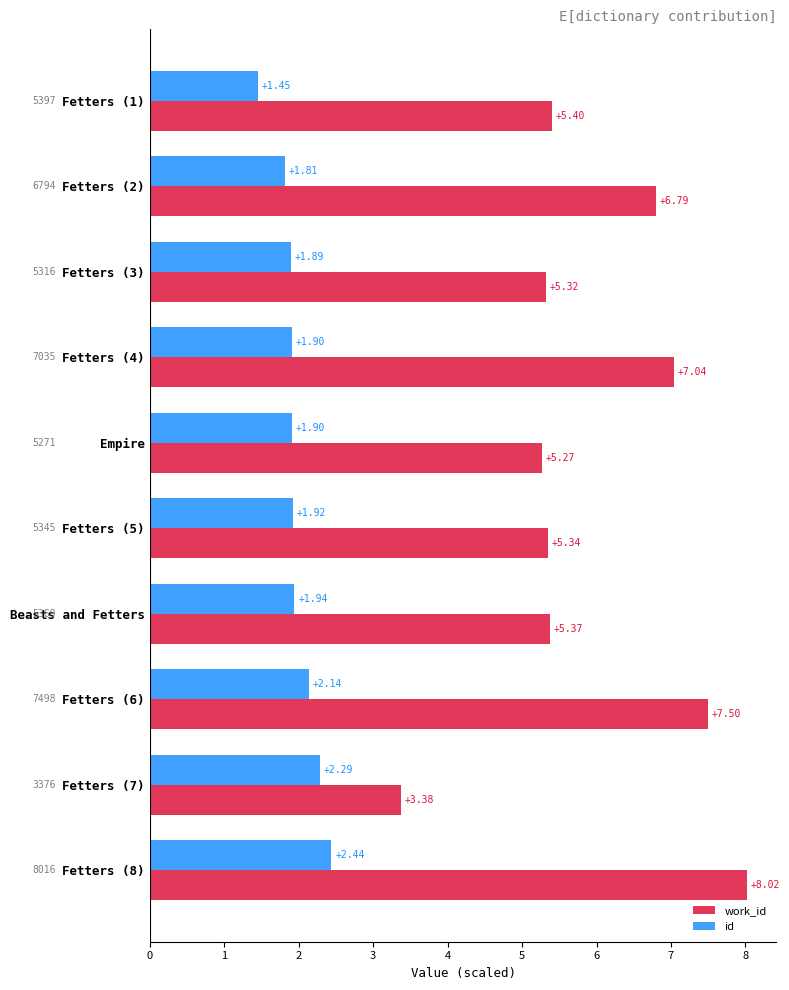

At how many categories does at least one series exceed 4?

9